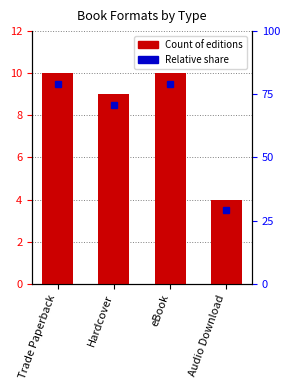

Reading left to right, extract all data points from this chart.

10	9	10	4